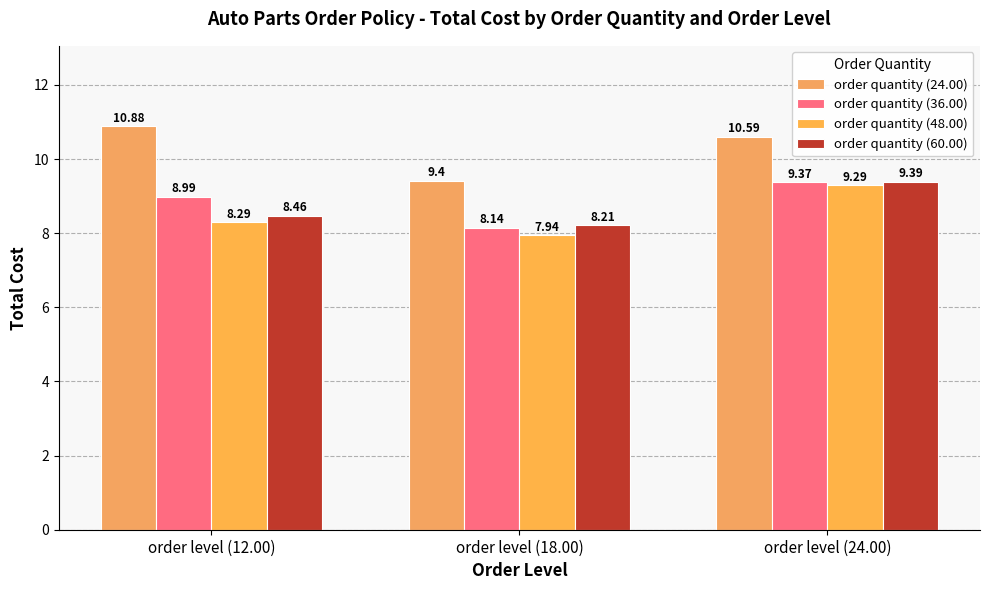

What is the total value across all series at order level (24.00)?

38.6